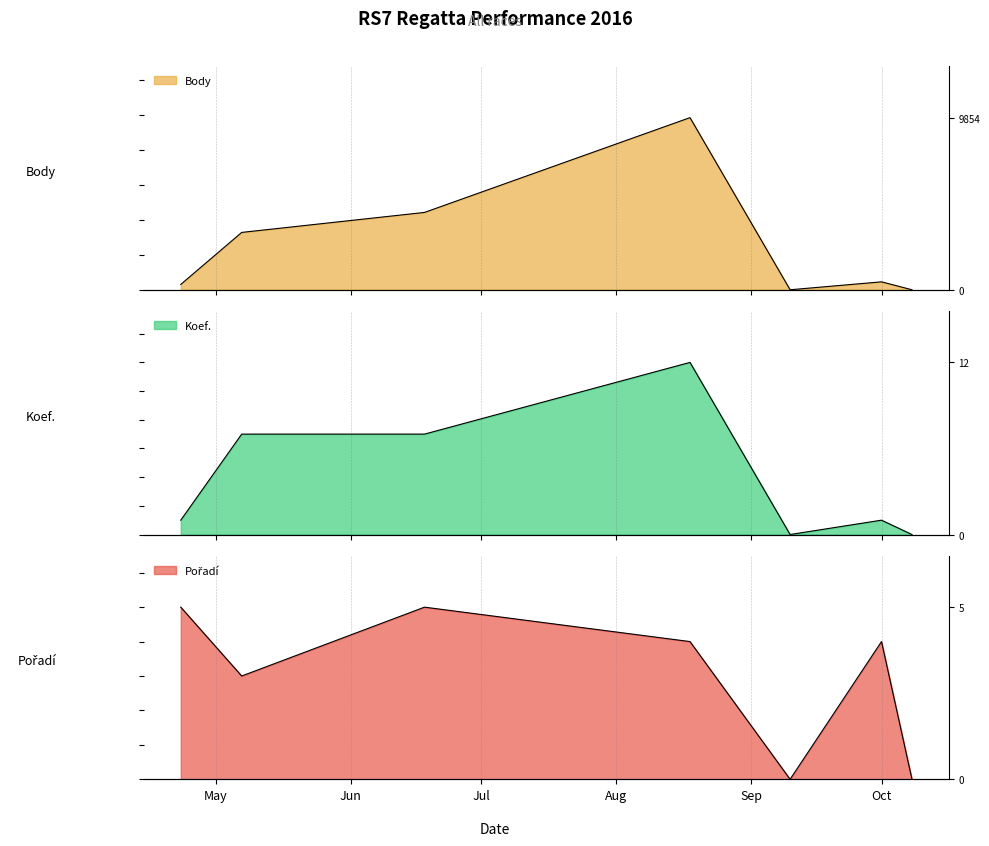

What is the difference between the maximum and second lowest values in the Koef. series?

12